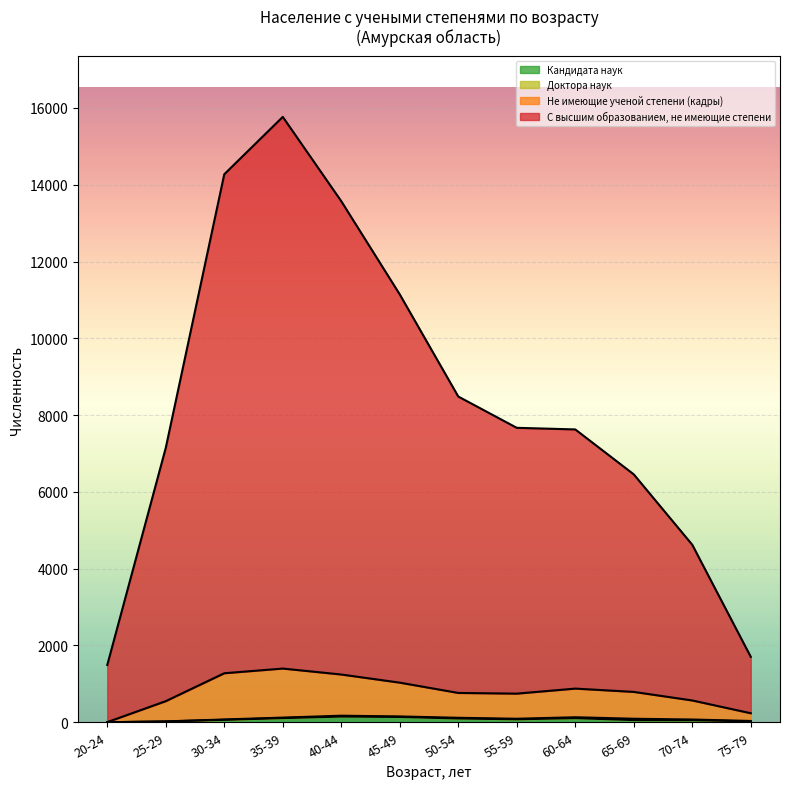

Which category has the lowest value in the Не имеющие ученой степени (кадры) series?

20-24